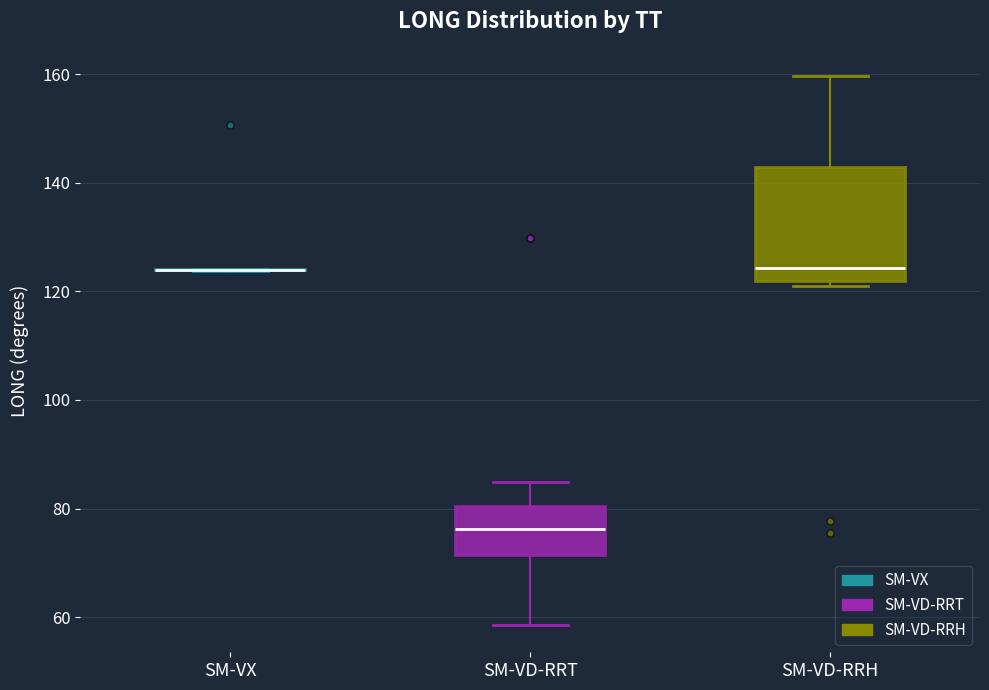

Which box is the tallest, from its lower edge to its upper edge?

SM-VD-RRH